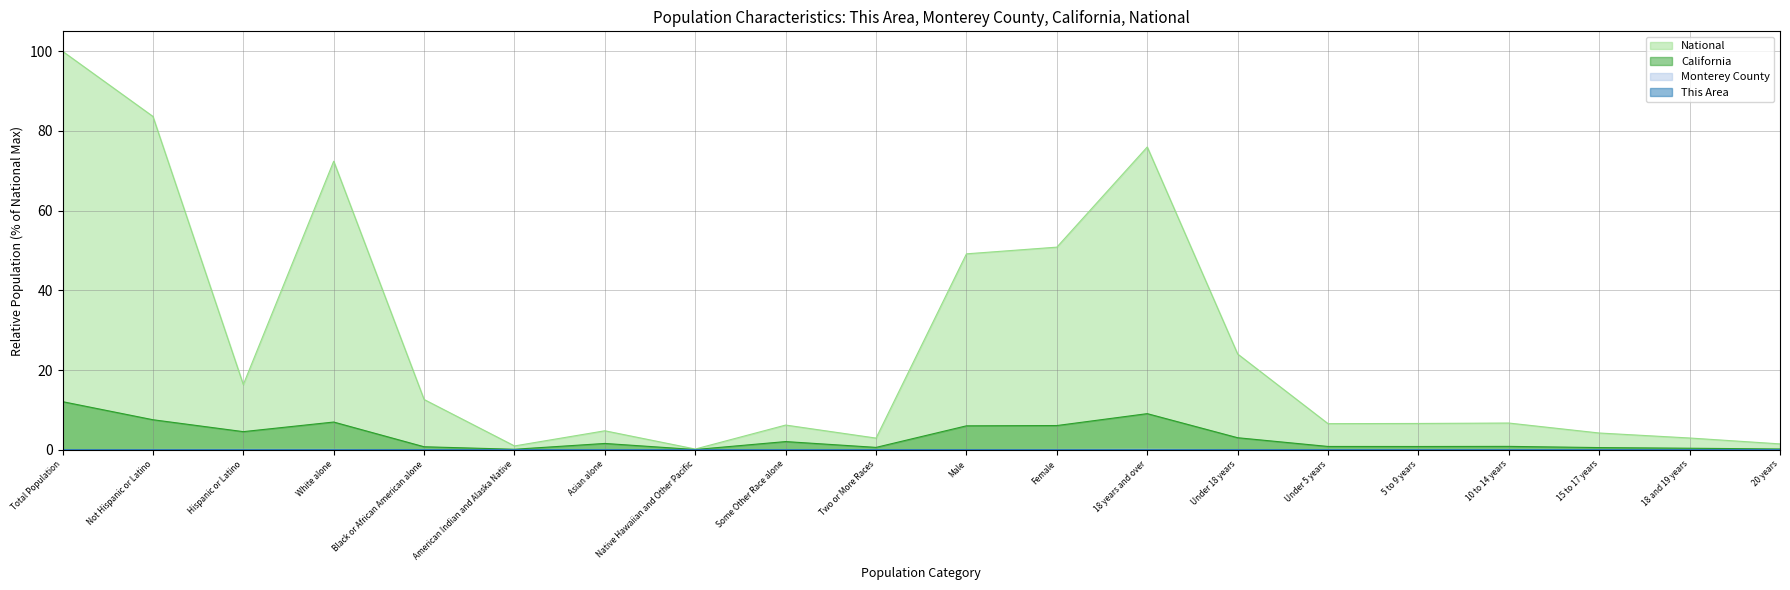

What is the label of the 7th point from the right?

Under 18 years